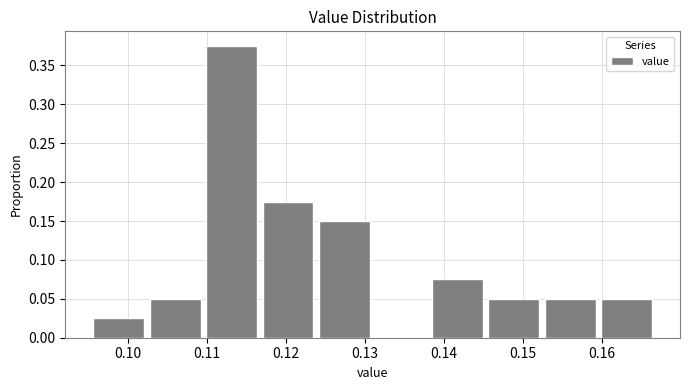

Reading left to right, list every bar in this chart as the range it spans on the x-axis followed by its height. Neither the bar edges nor the heights are printed on the chart, so give them approximately, as read against the axes.

0.095 to 0.102: 0.025
0.102 to 0.110: 0.050
0.110 to 0.117: 0.375
0.117 to 0.124: 0.175
0.124 to 0.131: 0.150
0.131 to 0.138: 0
0.138 to 0.145: 0.075
0.145 to 0.152: 0.050
0.152 to 0.160: 0.050
0.160 to 0.167: 0.050